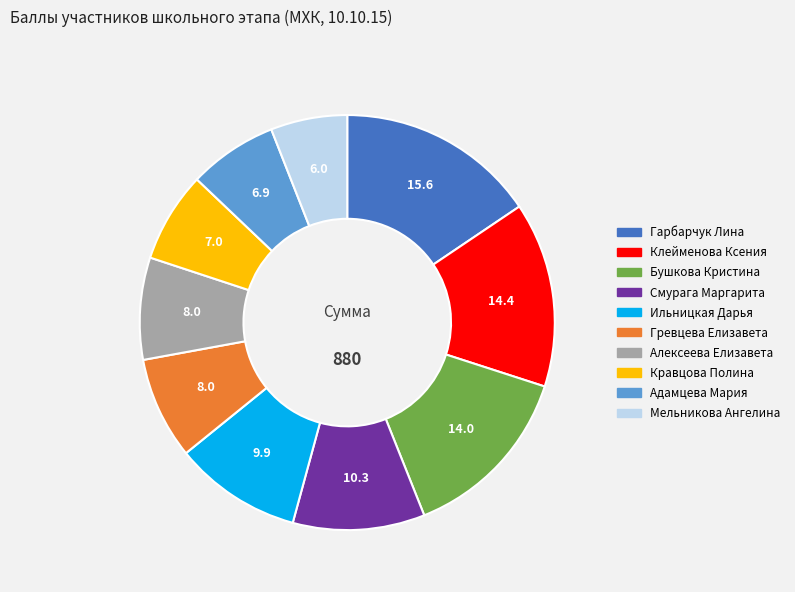

True or false: Смурага Маргарита accounts for 25% of the total.

False